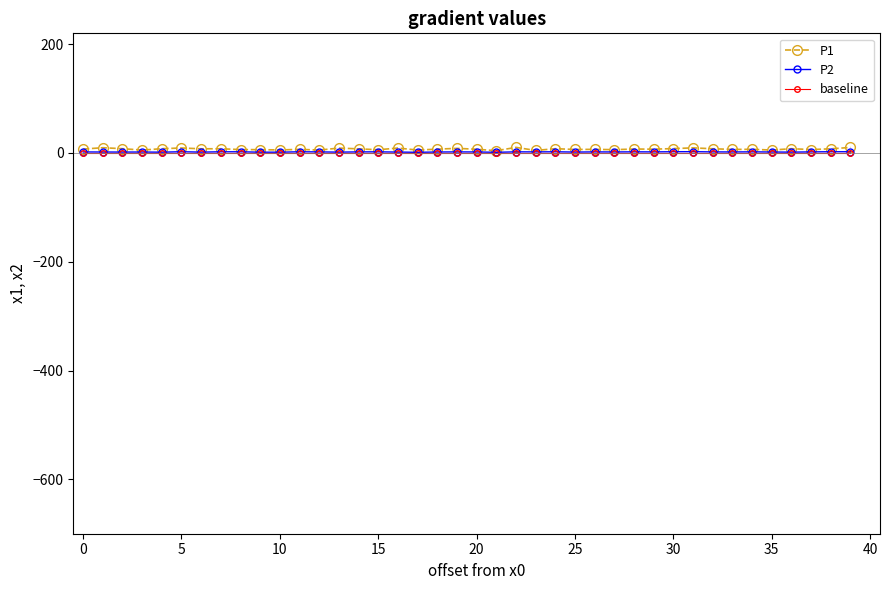

True or false: P2 has more than 2 interior local peaks.

True